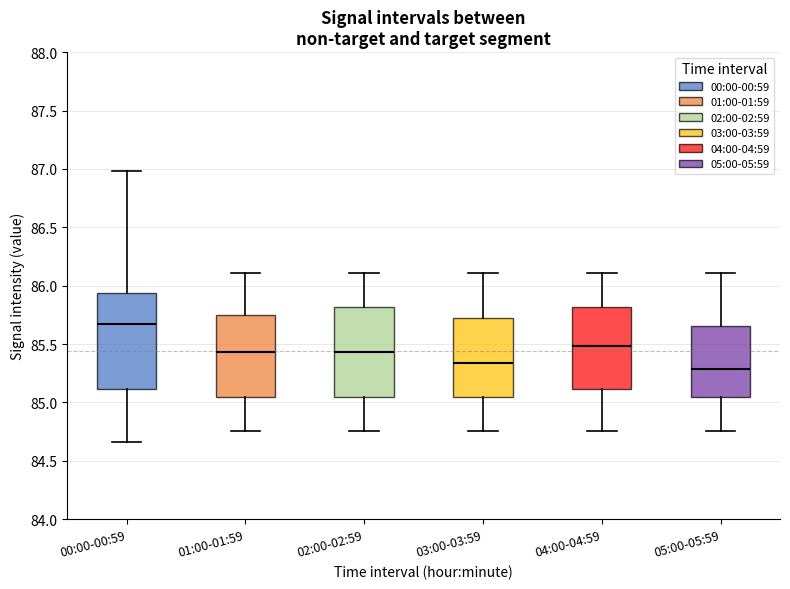

Which box has the highest median line?

00:00-00:59